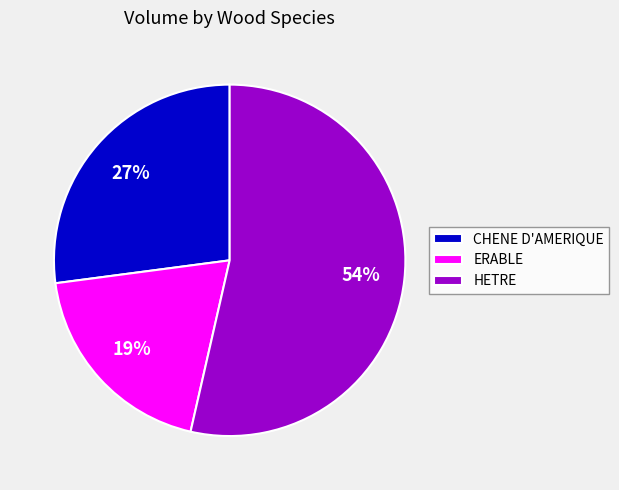

How many segments does this pie chart have?

3